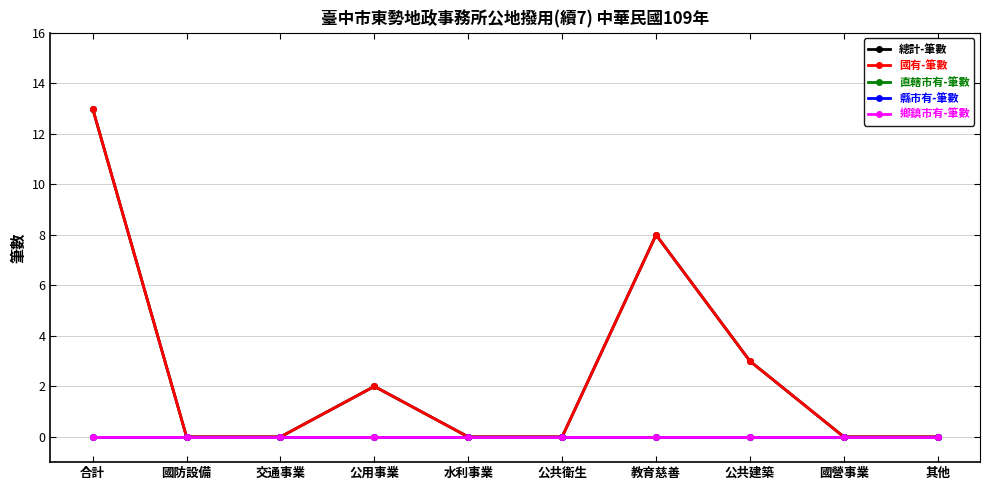

At 公用事業, list the series in order from smallest to largest.

直轄市有-筆數, 縣市有-筆數, 鄉鎮市有-筆數, 總計-筆數, 國有-筆數